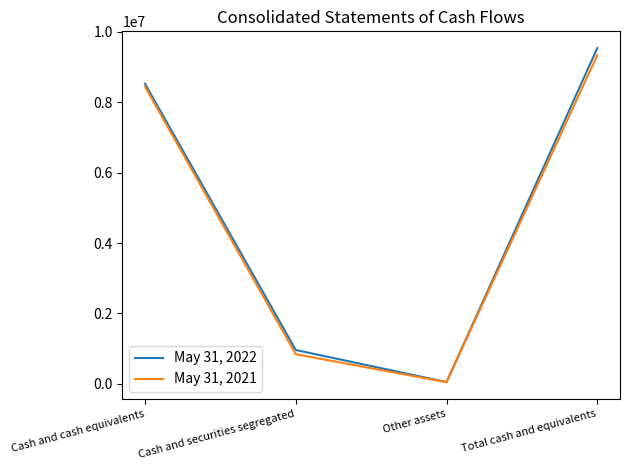

What is the difference between the second highest and minimum values in the May 31, 2021 series?

8394452